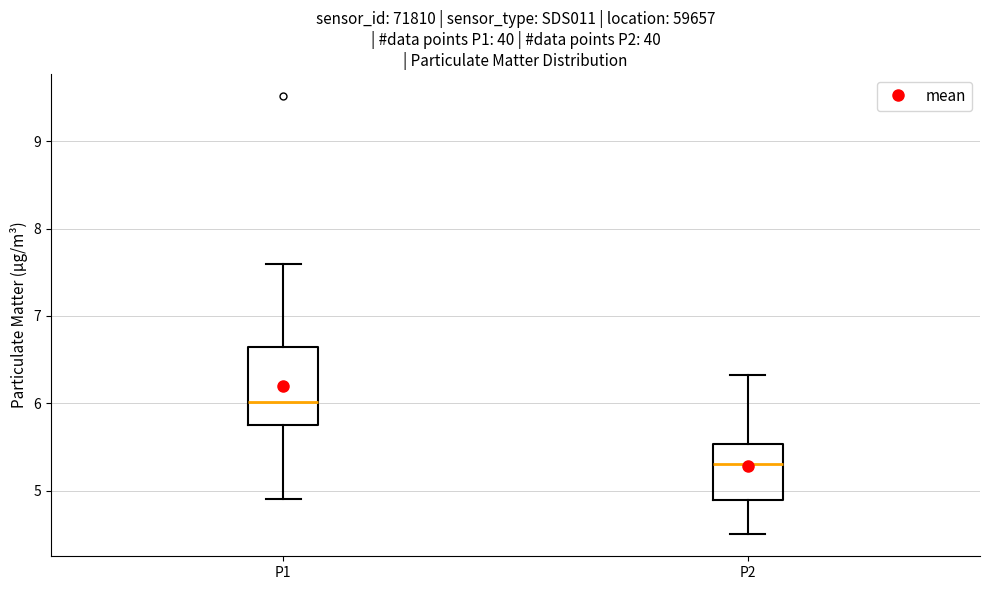

Reading left to right, transcribe this box plot: for each box, give where its median line is, the range the box spans, and where its two whiskers end, as read against the y-axis. The values are not printed on the chart, so give them approximately, as read against the axis.

P1: median 6.0, box 5.8 to 6.6, whiskers 4.9 to 7.6
P2: median 5.3, box 4.9 to 5.5, whiskers 4.5 to 6.3